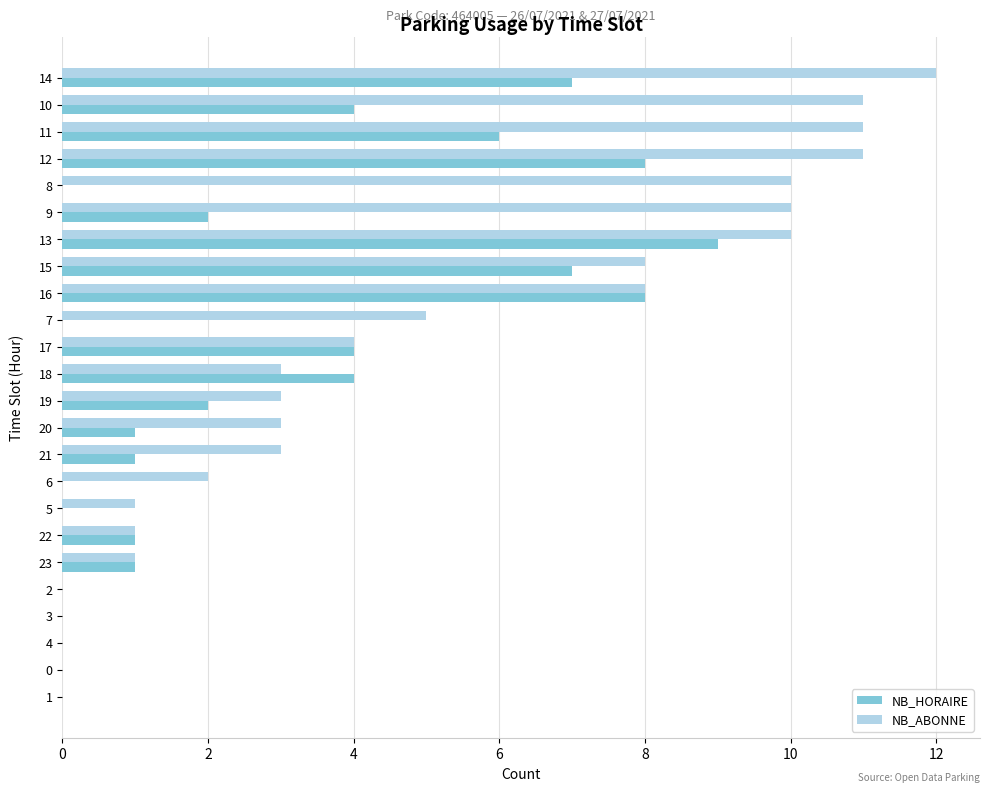

What is the difference between the NB_ABONNE values at 16 and 8?

2